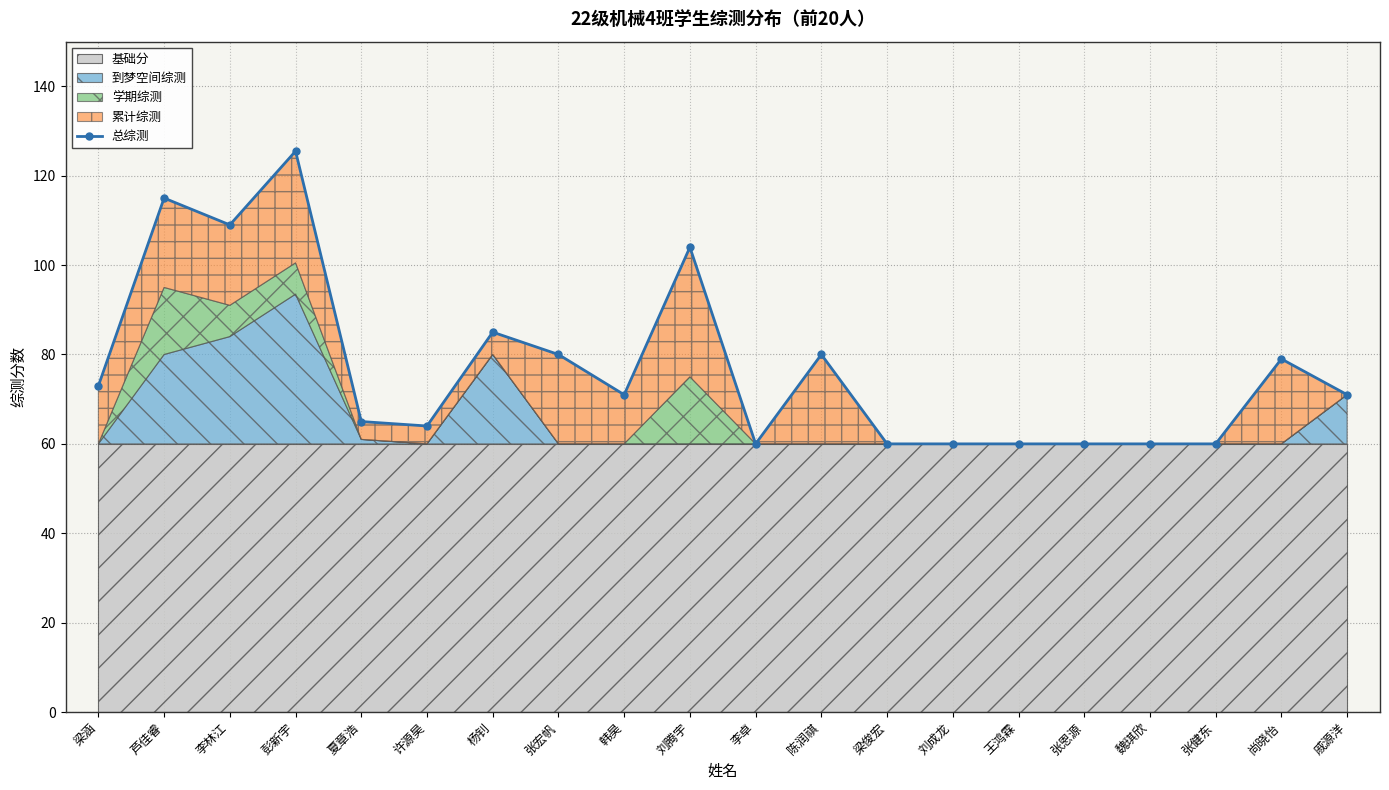

What is the difference between the values at 戚源洋 and 陈润祺?

9.0